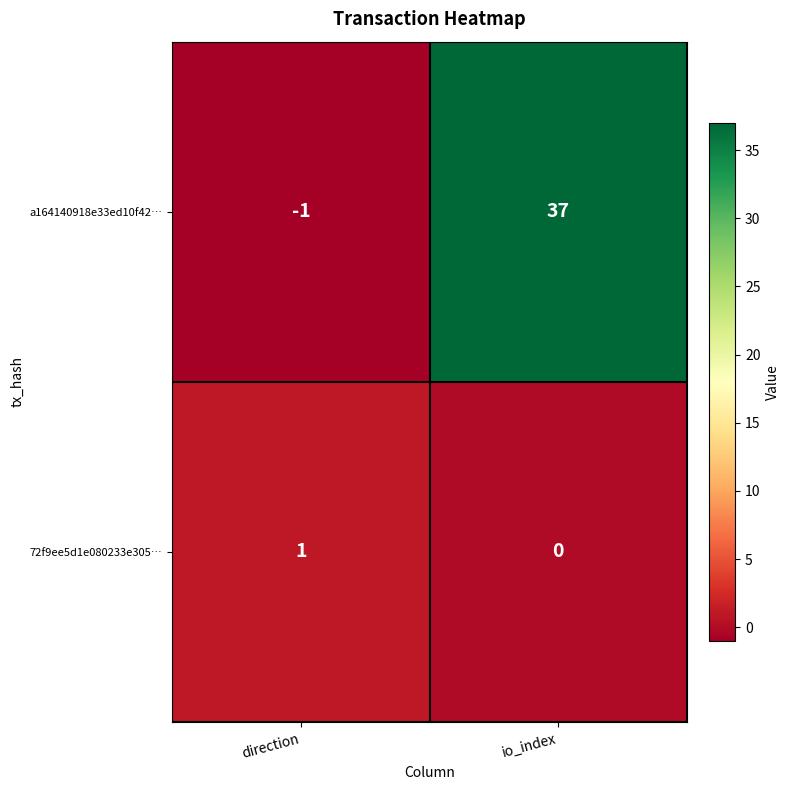

Which series has the largest total across all categories?

a164140918e33ed10f42…